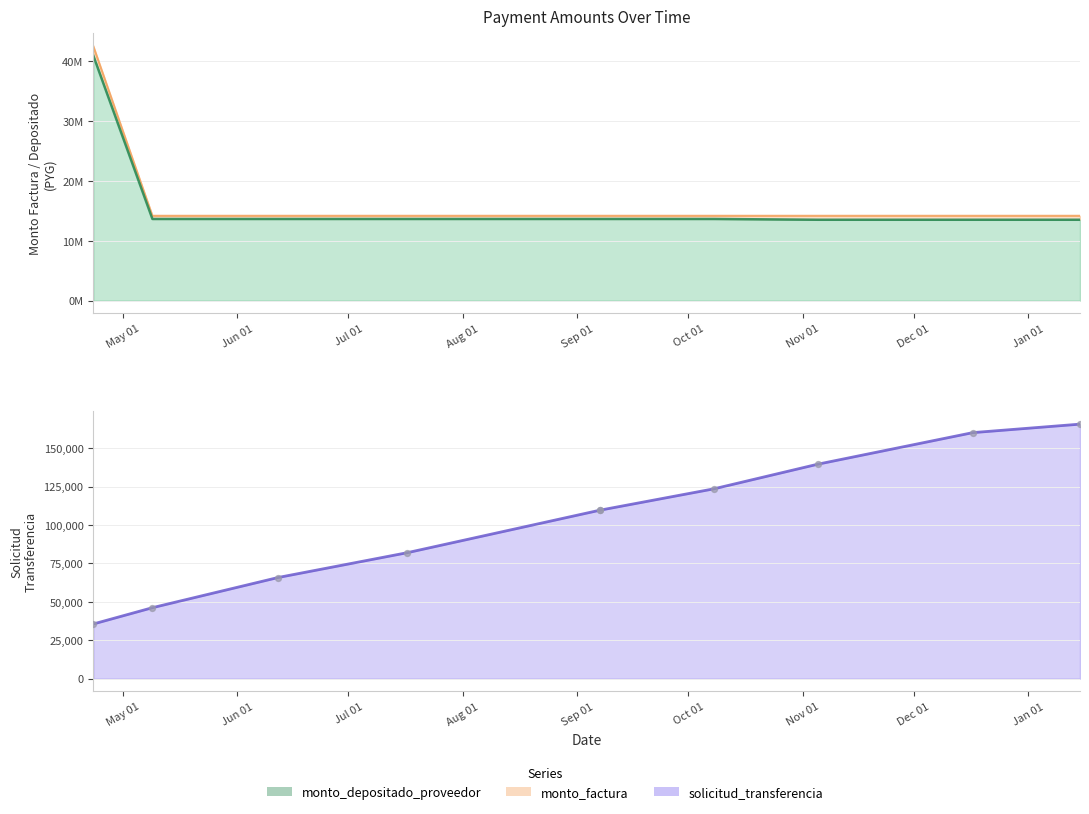

What are all the series names shown in the legend?

solicitud_transferencia, monto_depositado_proveedor, monto_factura